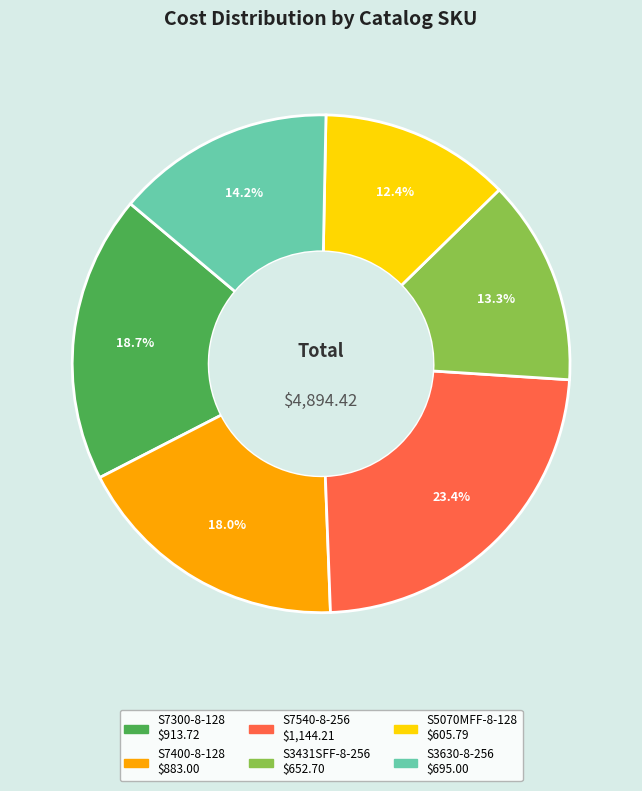

To the nearest percent, what portion does S7540-8-256 represent?

23%